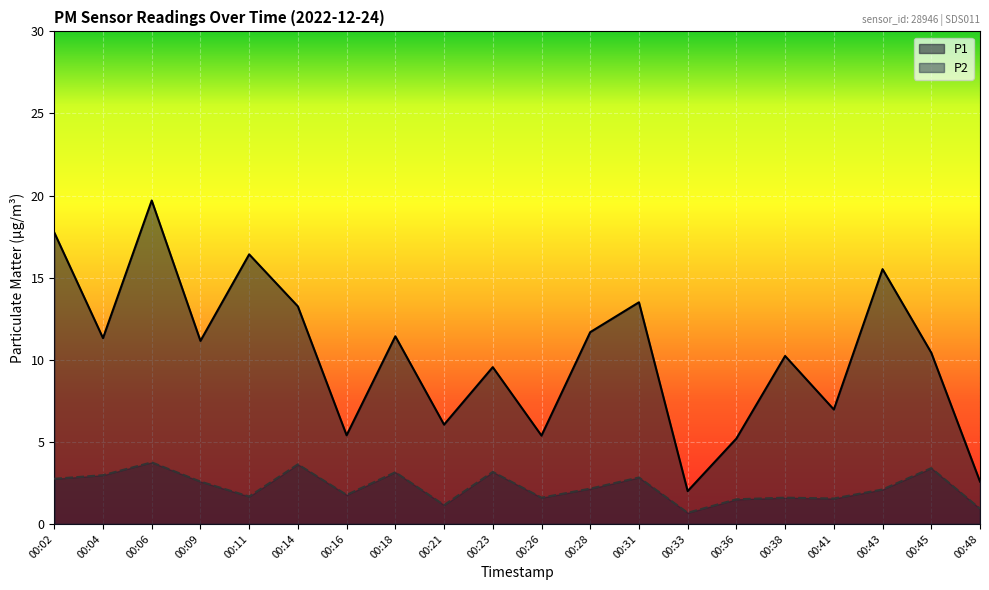

What is the spread (max minus min) of values at 00:38?

8.6